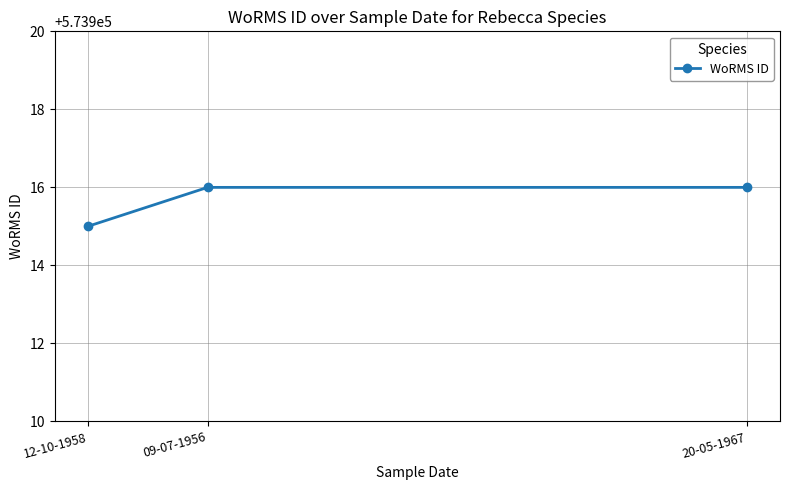

What is the difference between the second highest and minimum values?

1